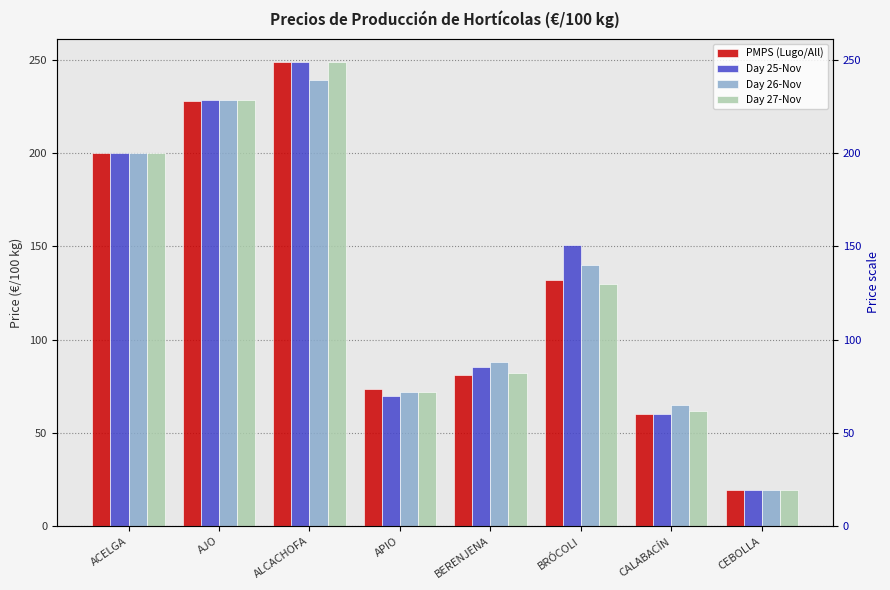

What position from the left is BERENJENA?

5